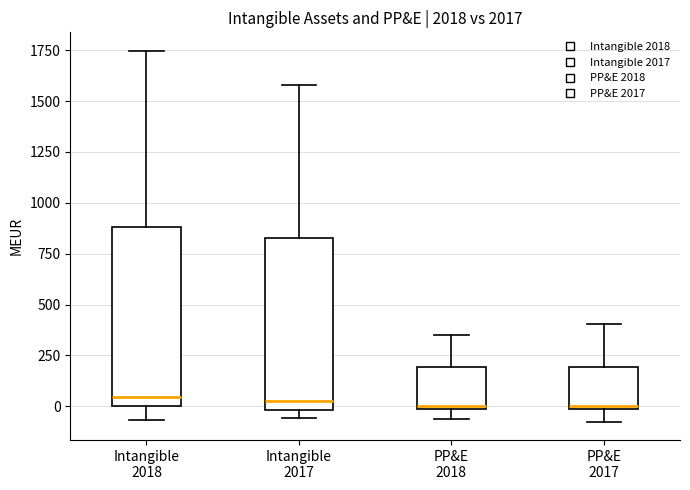

Where does the upper whisker of the box for Intangible 2018 end on the y-axis? The values are not printed on the chart, so give them approximately, as read against the axis.

1750